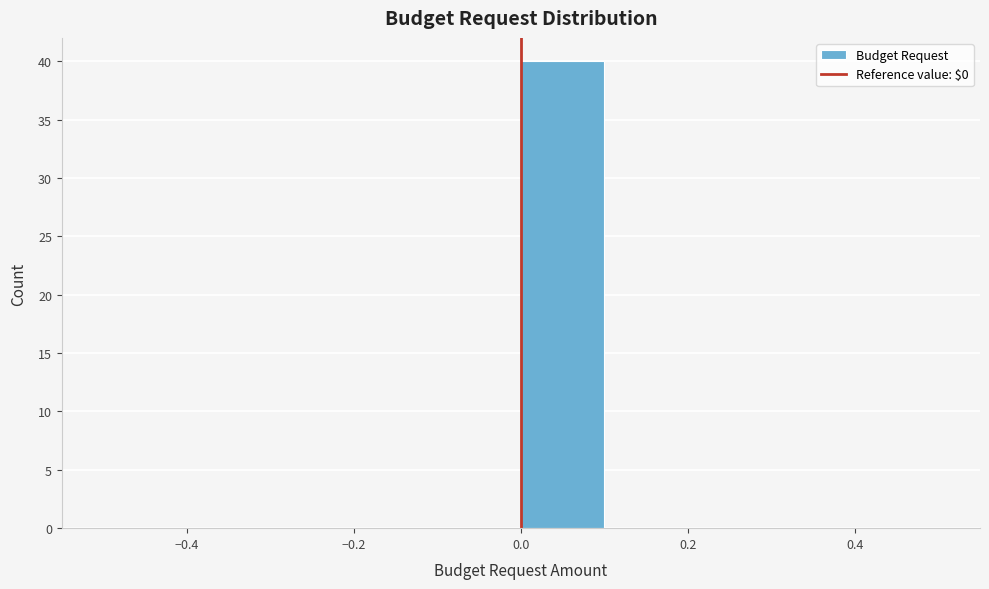

How tall is the bar that spans 0.0 to 0.1 on the x-axis? The values are not printed on the chart, so give them approximately, as read against the axis.

40